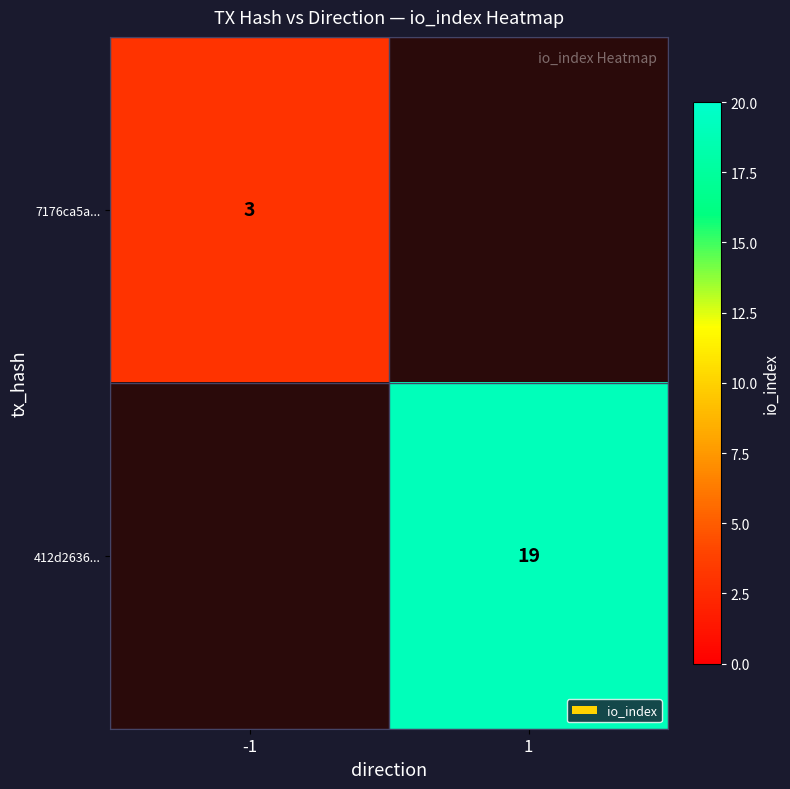

Is it true that 7176ca5a... equals 4 at -1?

False